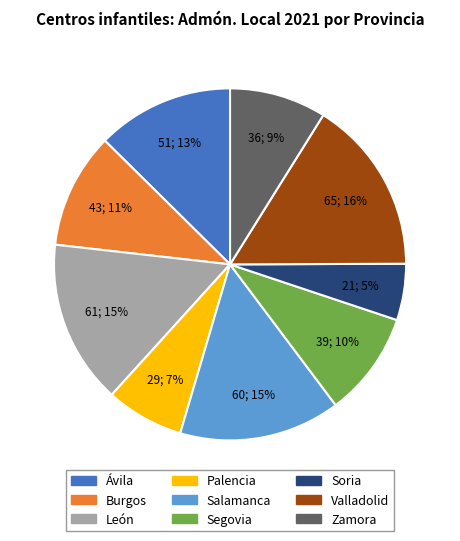

How many slices are in this pie chart?

9